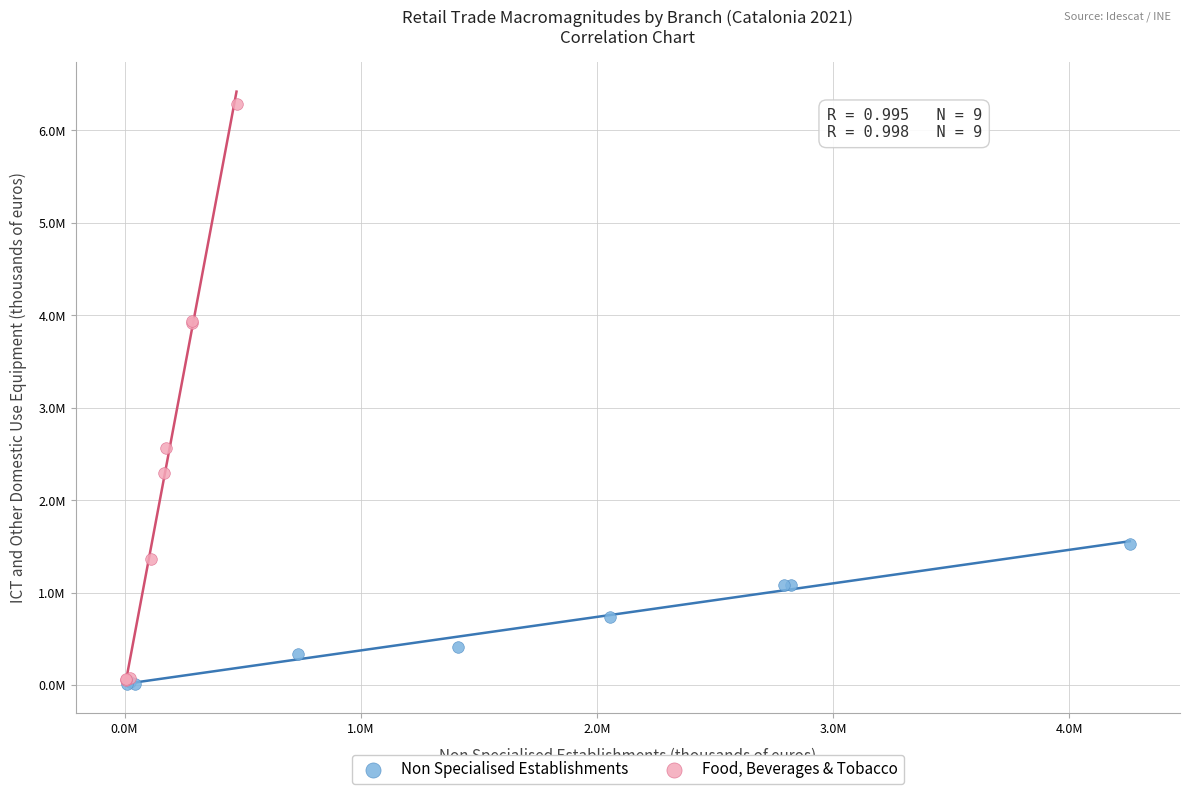

Which series has the largest Y range (max minus min)?

Food, Beverages & Tobacco